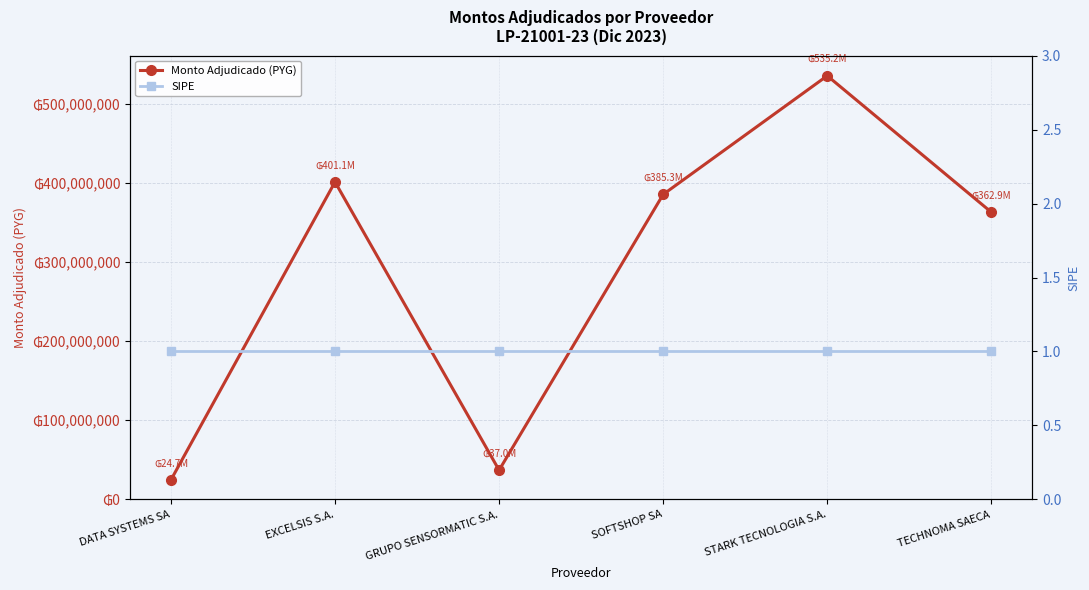

Count the number of categories in the chart.

6